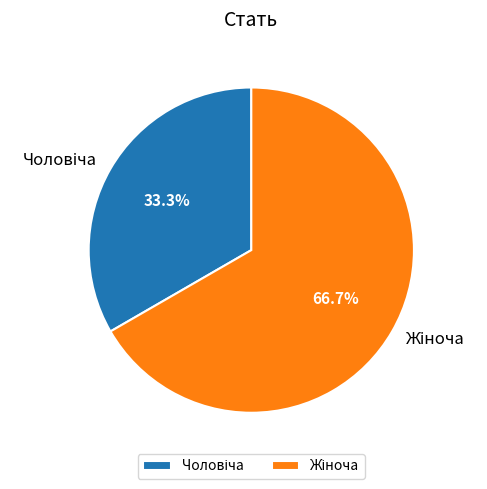

Is there any slice that represents more than half of the pie?

Yes